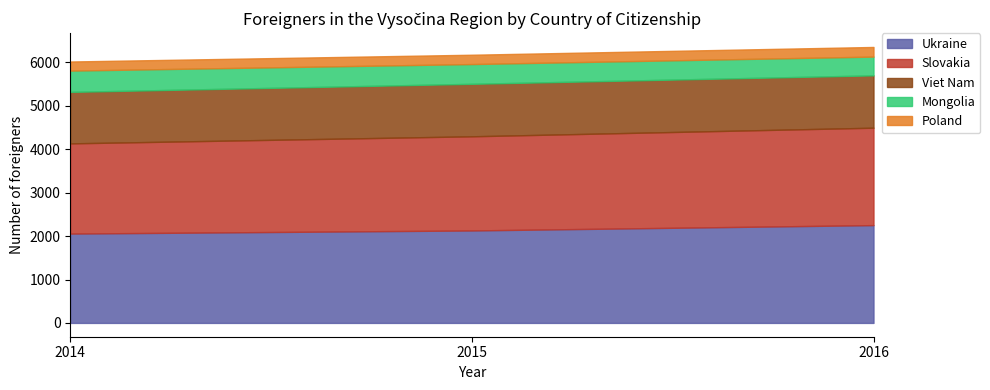

Which series has the widest spread of values?

Ukraine